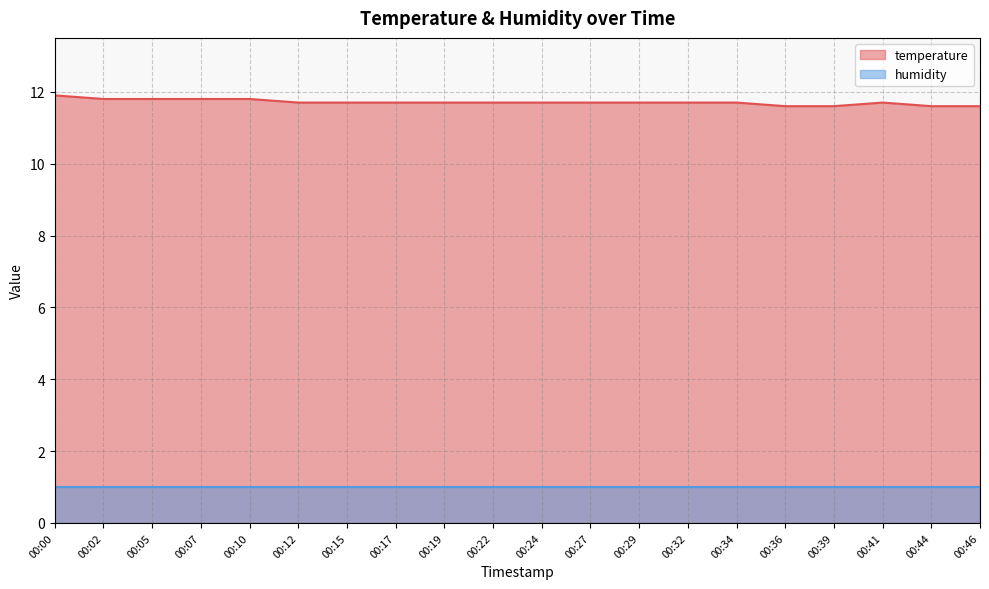

Reading left to right, extract all data points from this chart.

00:00=11.9	00:02=11.8	00:05=11.8	00:07=11.8	00:10=11.8	00:12=11.7	00:15=11.7	00:17=11.7	00:19=11.7	00:22=11.7	00:24=11.7	00:27=11.7	00:29=11.7	00:32=11.7	00:34=11.7	00:36=11.6	00:39=11.6	00:41=11.7	00:44=11.6	00:46=11.6